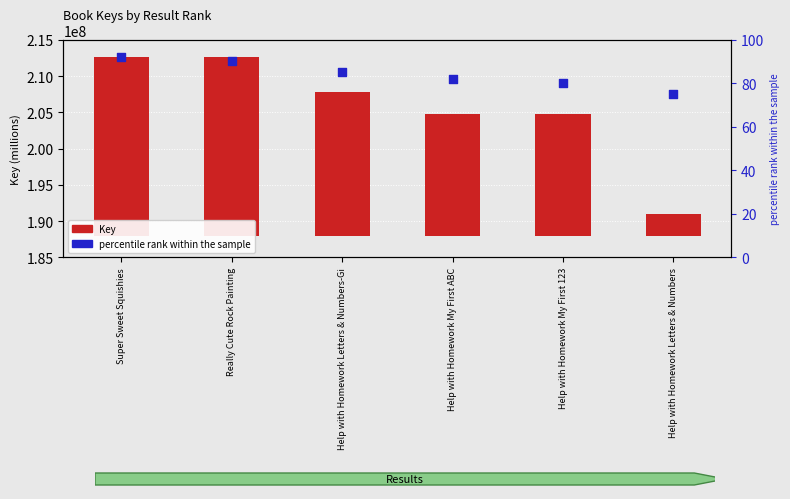

What are all the series names shown in the legend?

Key, percentile rank within the sample